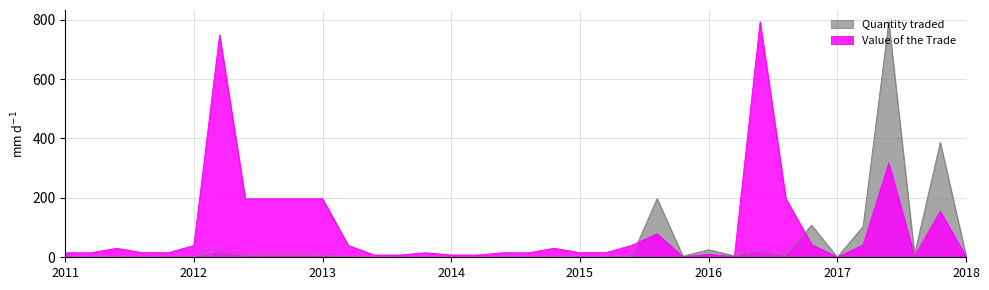

Which has a higher value, 3 or 13?

3